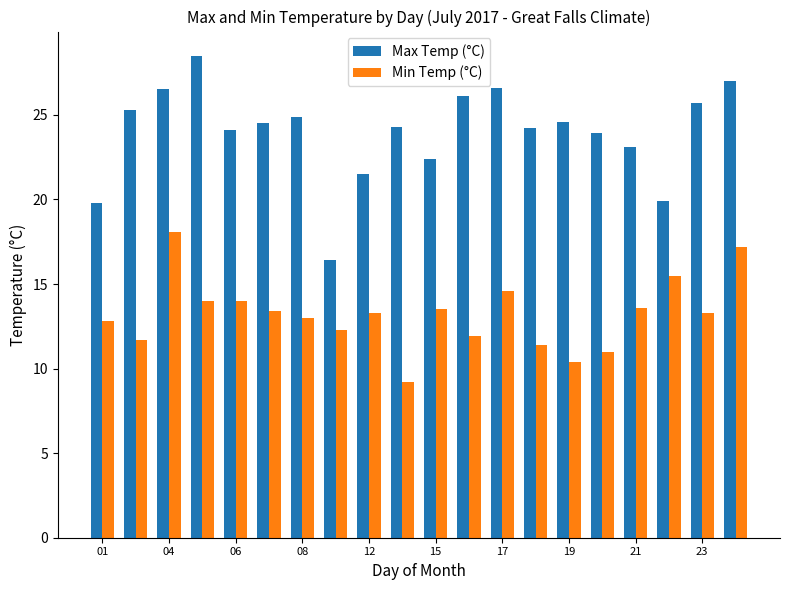

Which series has the largest total across all categories?

Max Temp (°C)